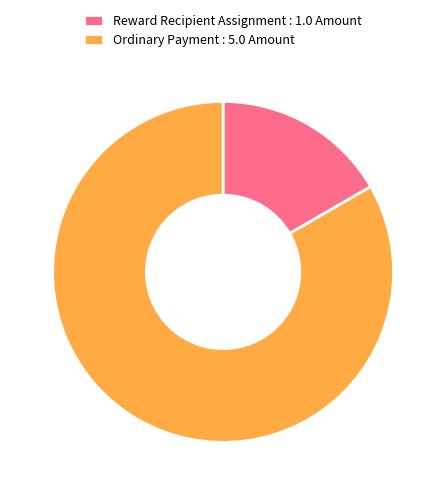

Rank the categories by value from highest to lowest.

Ordinary Payment, Reward Recipient Assignment